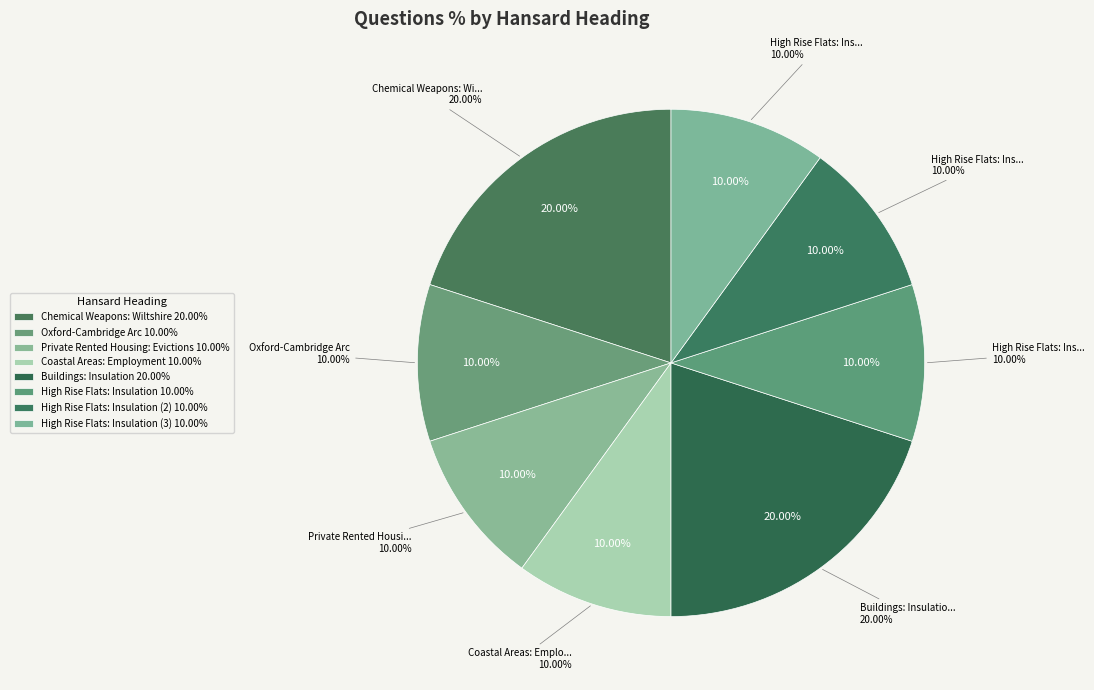

True or false: Buildings: Insulation accounts for 20% of the total.

True